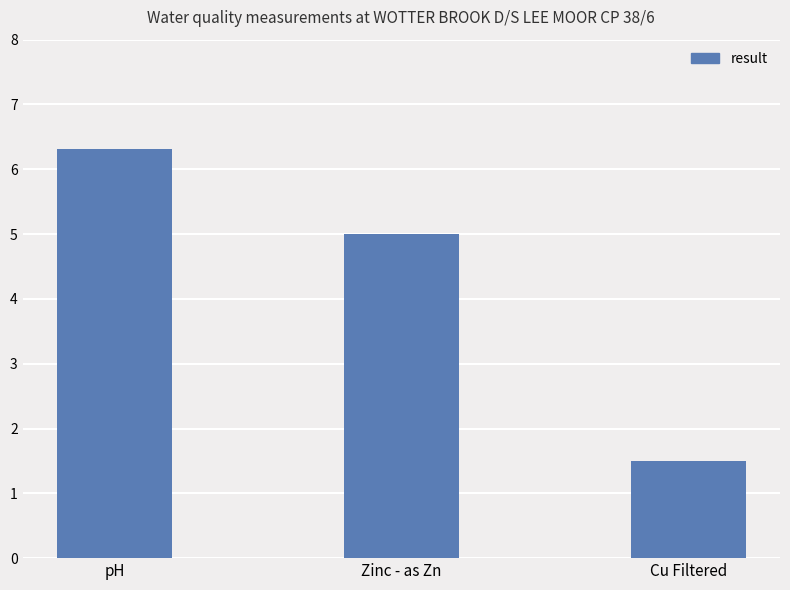

What is the sum of all values?

12.8